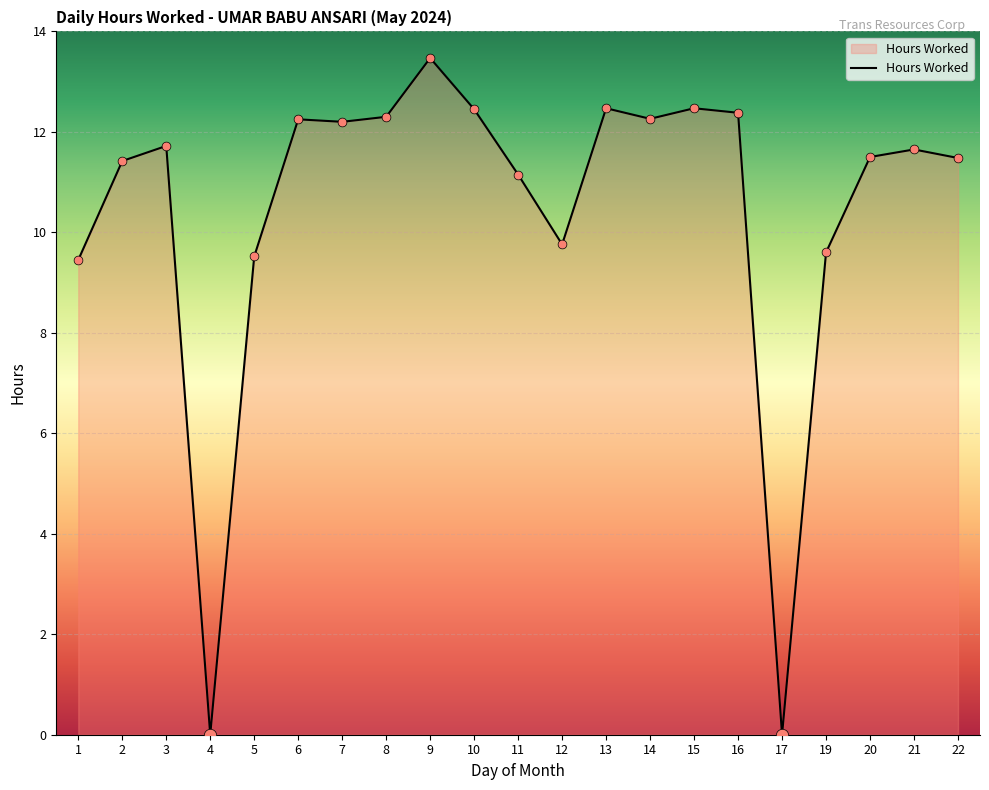

What is the change in value from 9 to 16?

-1.1